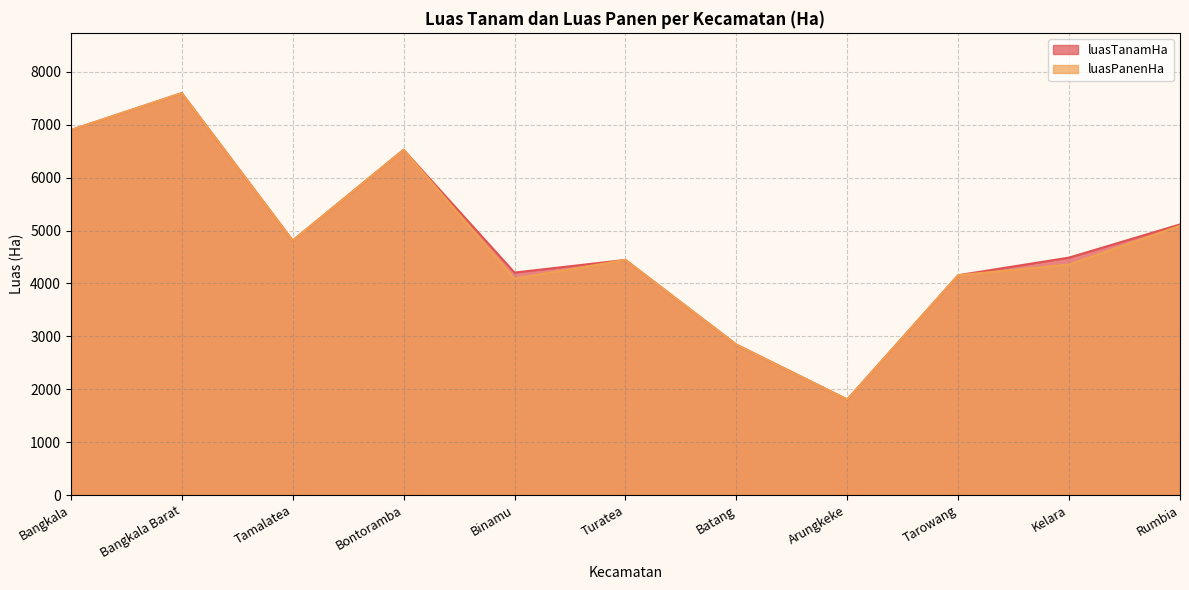

Rank the categories by luasPanenHa value from highest to lowest.

Bangkala Barat, Bangkala, Bontoramba, Rumbia, Tamalatea, Turatea, Kelara, Tarowang, Binamu, Batang, Arungkeke